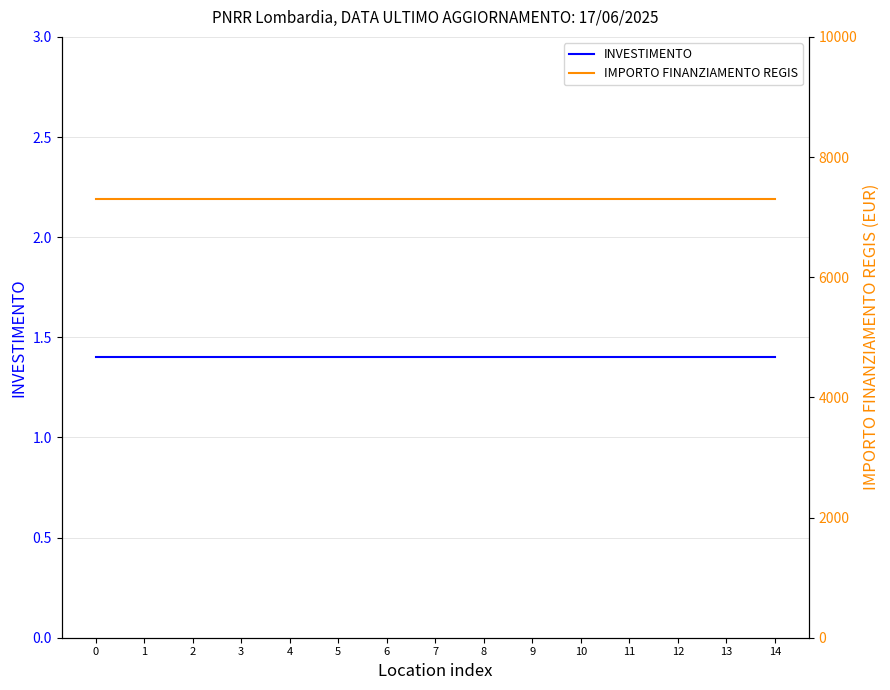

Is it true that IMPORTO FINANZIAMENTO REGIS equals 7301.0 at 5?

True